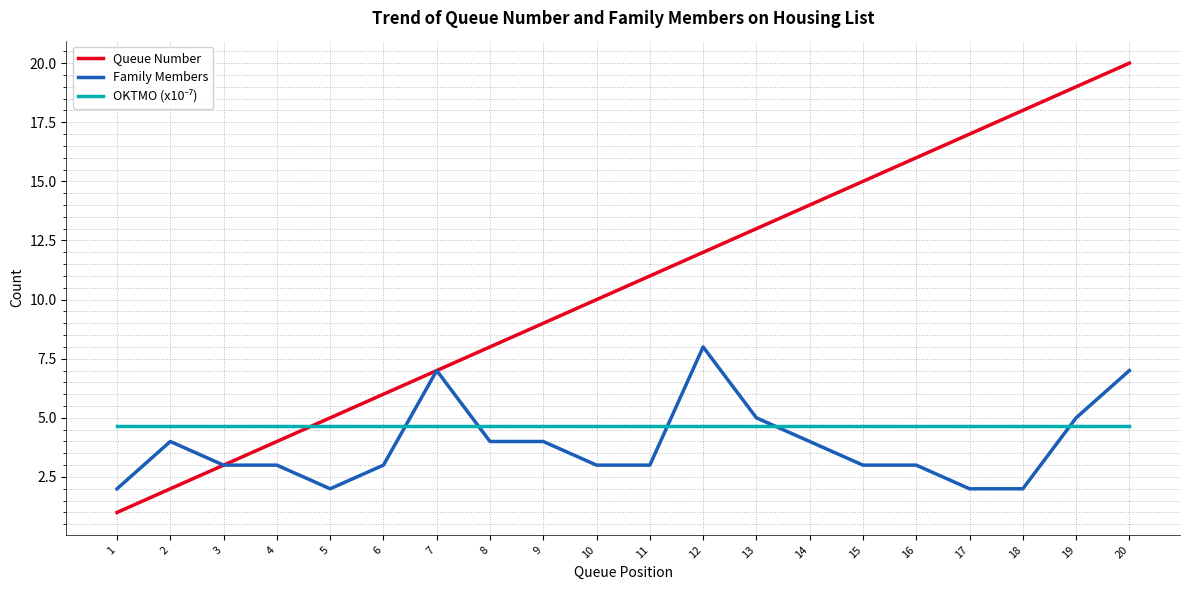

Rank the categories by Queue Number value from lowest to highest.

1, 2, 3, 4, 5, 6, 7, 8, 9, 10, 11, 12, 13, 14, 15, 16, 17, 18, 19, 20